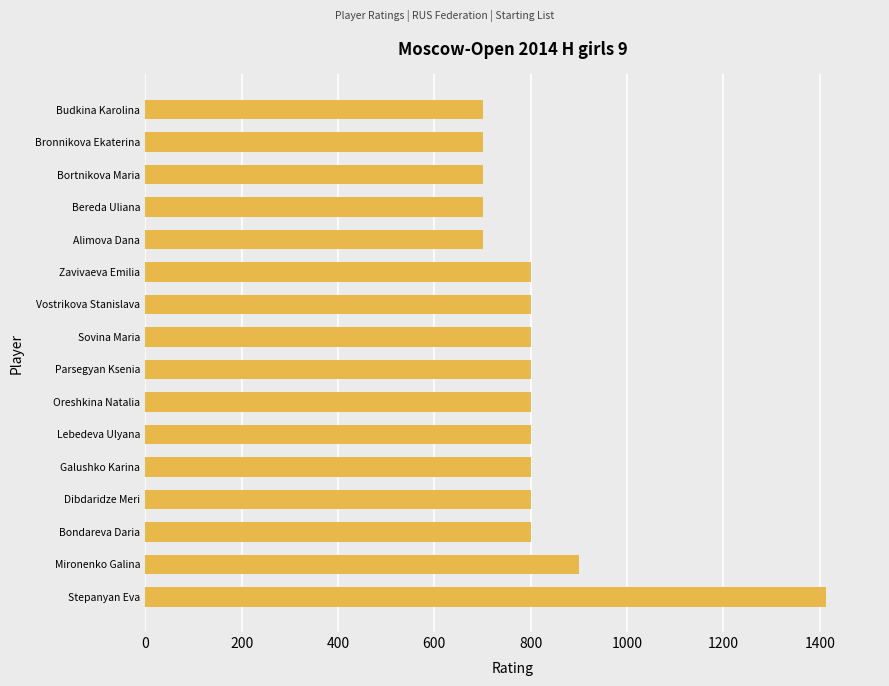

How many values are below 800?

5